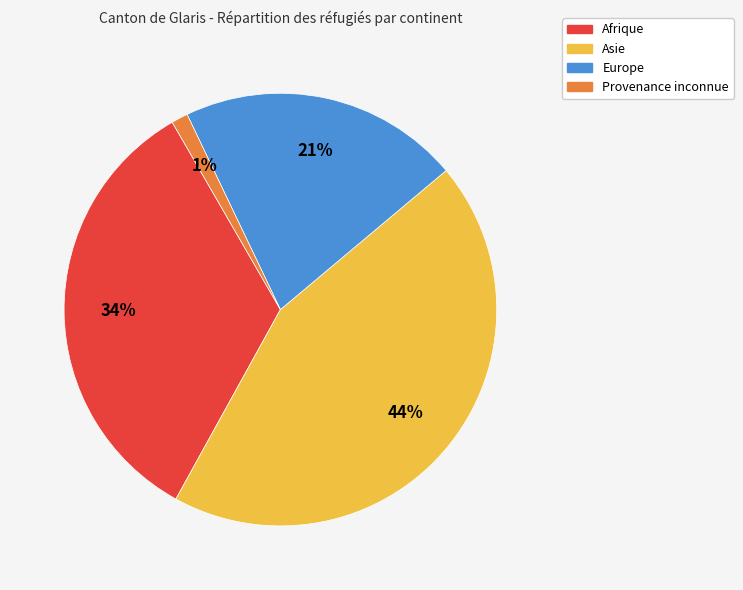

Do Europe and Asie together represent more than half of the pie?

Yes